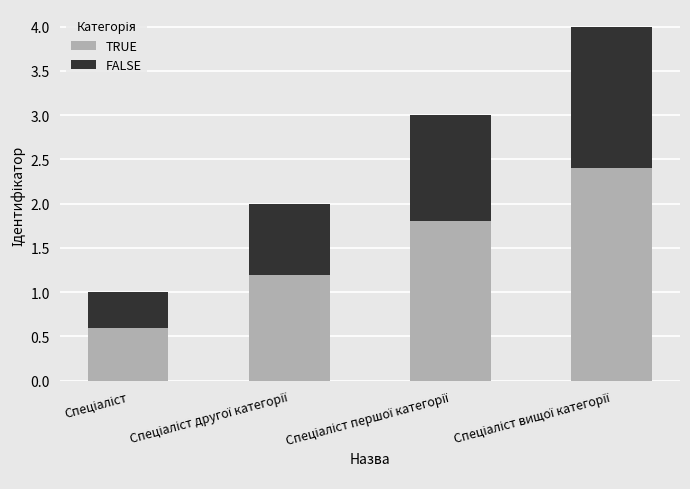

What is the maximum value for TRUE?

2.4